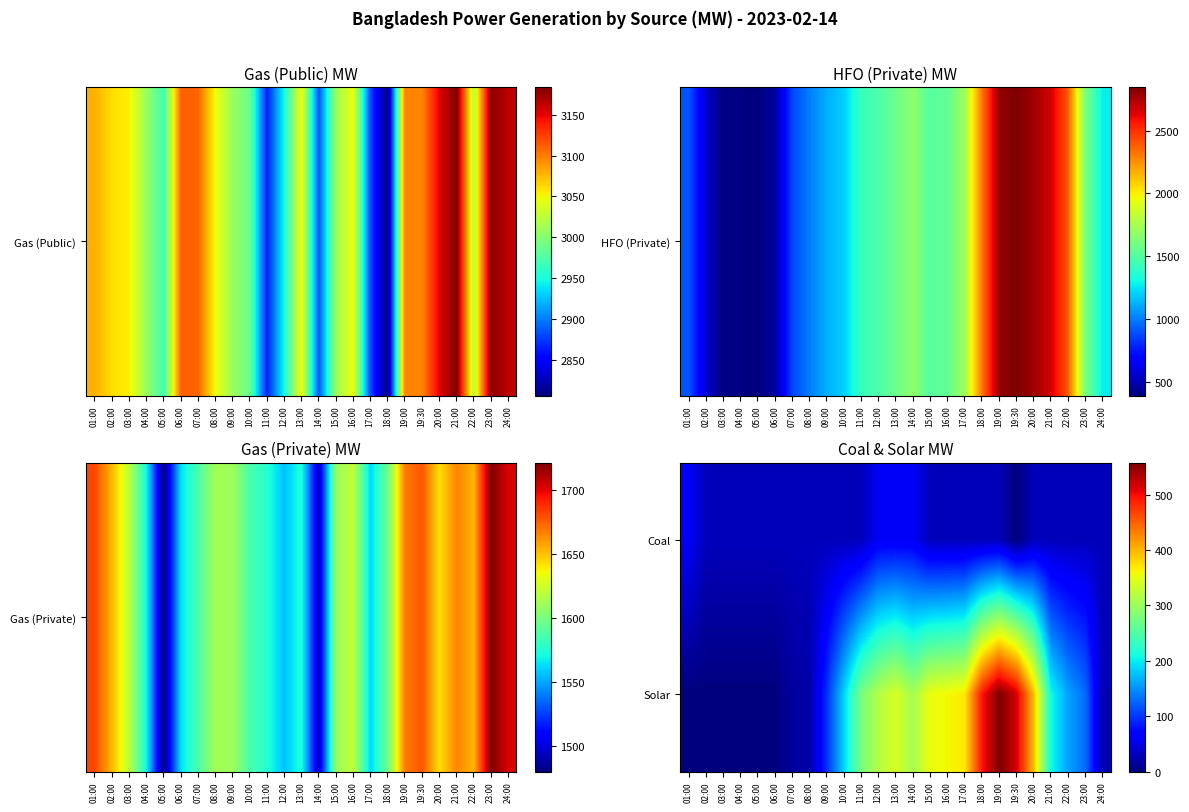

Reading left to right, extract all data points from this chart.

Coal: 01:00=60	02:00=30	03:00=30	04:00=30	05:00=30	06:00=30	07:00=30	08:00=30	09:00=30	10:00=30	11:00=30	12:00=60	13:00=60	14:00=60	15:00=30	16:00=30	17:00=30	18:00=30	19:00=30	19:30=0	20:00=30	21:00=30	22:00=30	23:00=30	24:00=30
Solar: 01:00=0	02:00=0	03:00=0	04:00=0	05:00=0	06:00=0	07:00=16	08:00=20	09:00=95	10:00=186	11:00=275	12:00=316	13:00=340	14:00=307	15:00=354	16:00=360	17:00=369	18:00=492	19:00=558	19:30=519	20:00=397	21:00=210	22:00=160	23:00=130	24:00=26